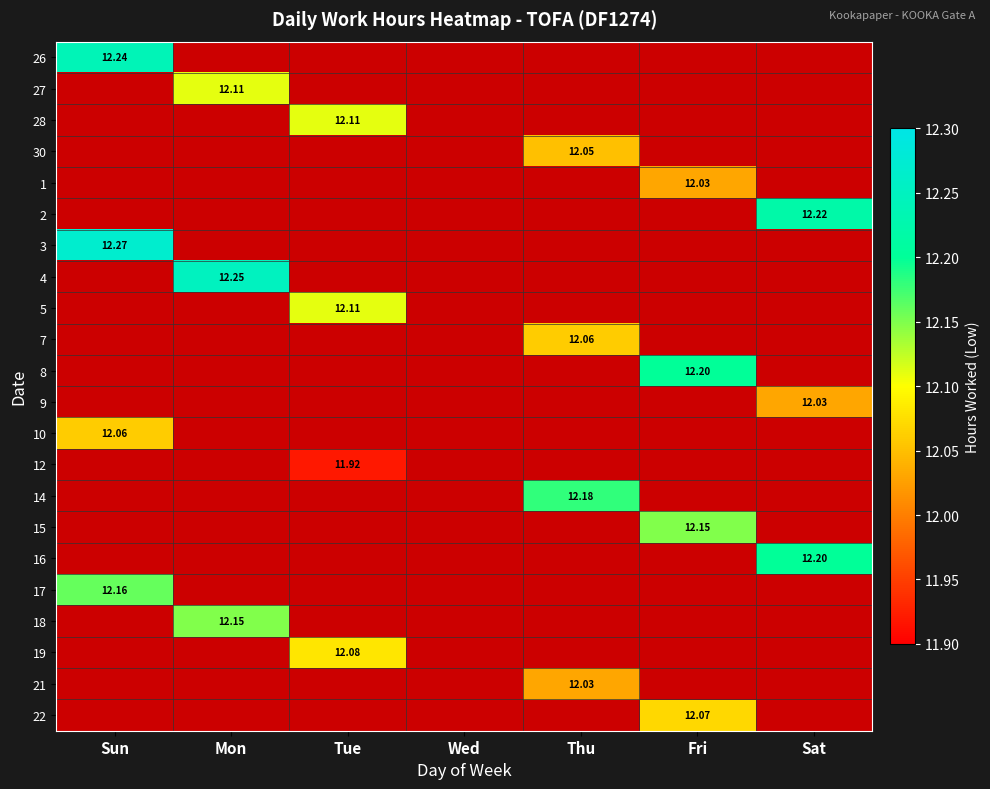

List the labels in order of 16 value, smallest first.

Sun, Mon, Tue, Wed, Thu, Fri, Sat